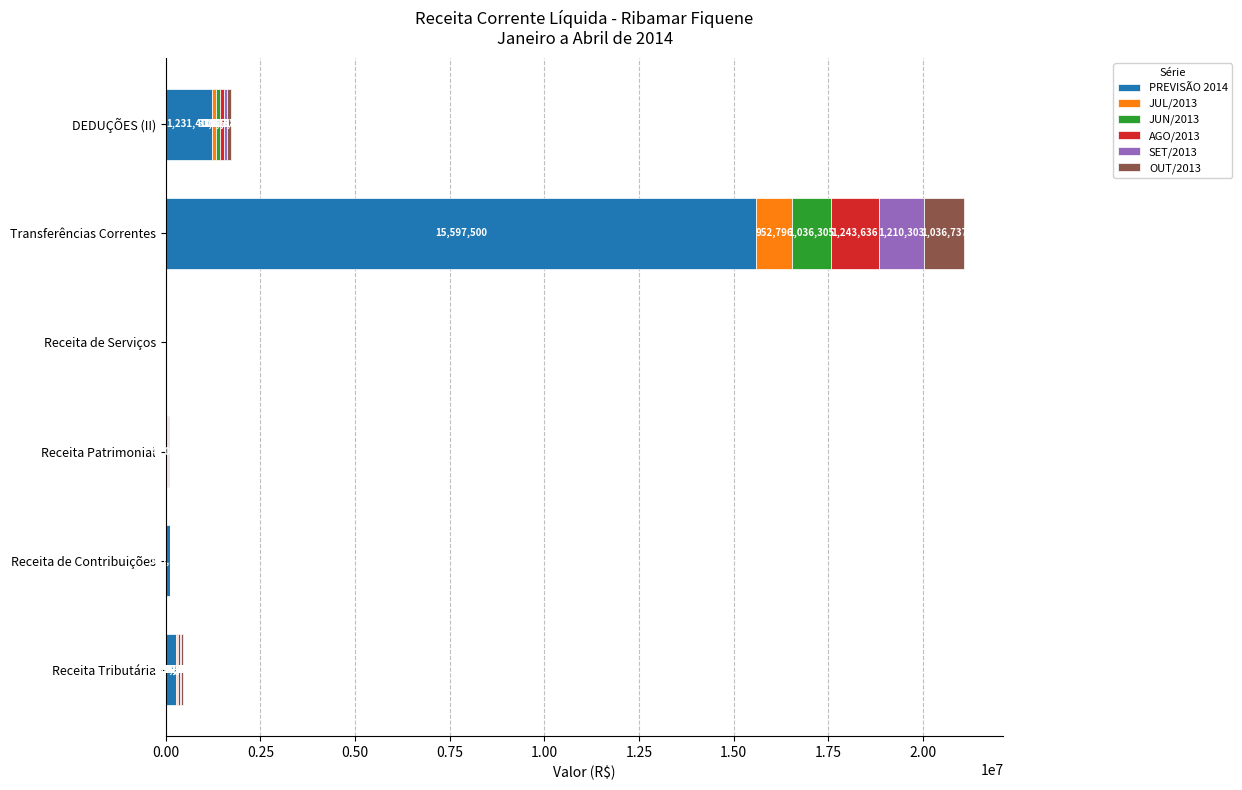

What is the sum of the PREVISÃO 2014 values at Transferências Correntes and Receita de Serviços?

15604000.0